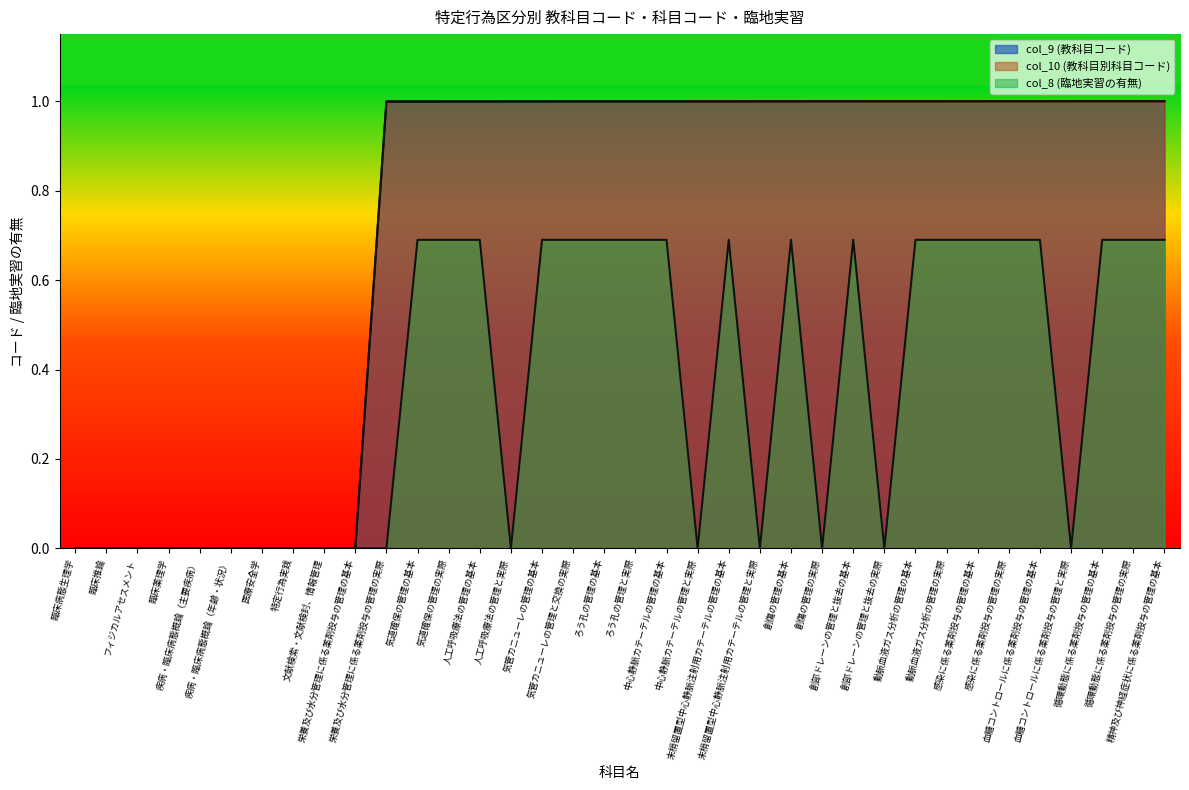

At 特定行為実践, list the series in order from largest to smallest.

col_10, col_9, col_8